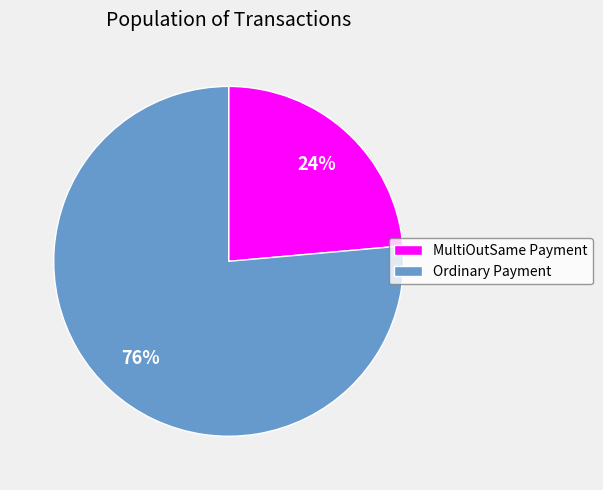

The MultiOutSame Payment slice represents 11% of the pie. True or false?

False